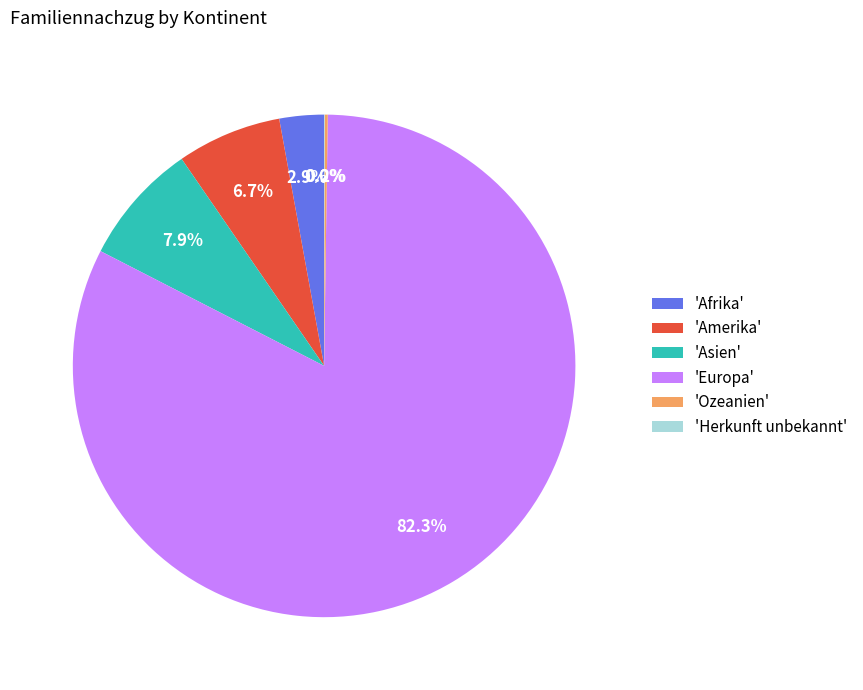

What percentage is NOT represented by 'Asien'?

92.1%